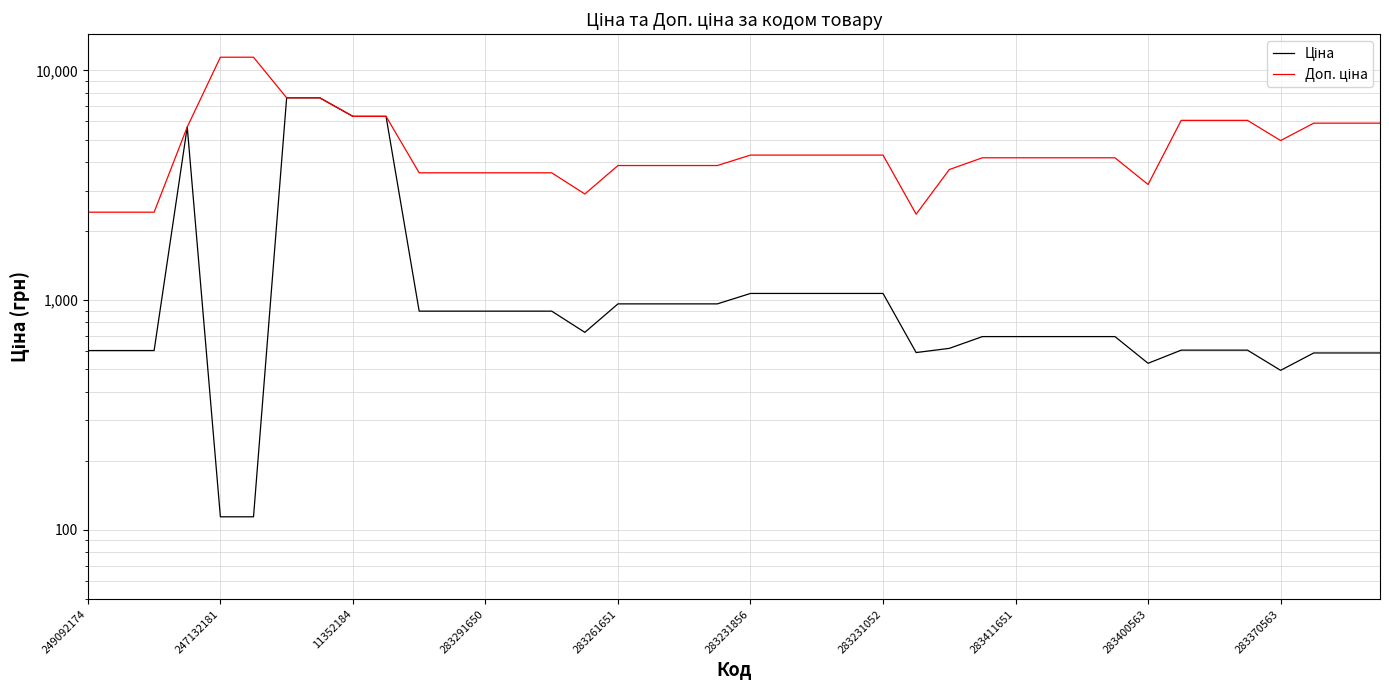

Rank the series by their average value, from highest to lowest.

Доп. ціна, Ціна